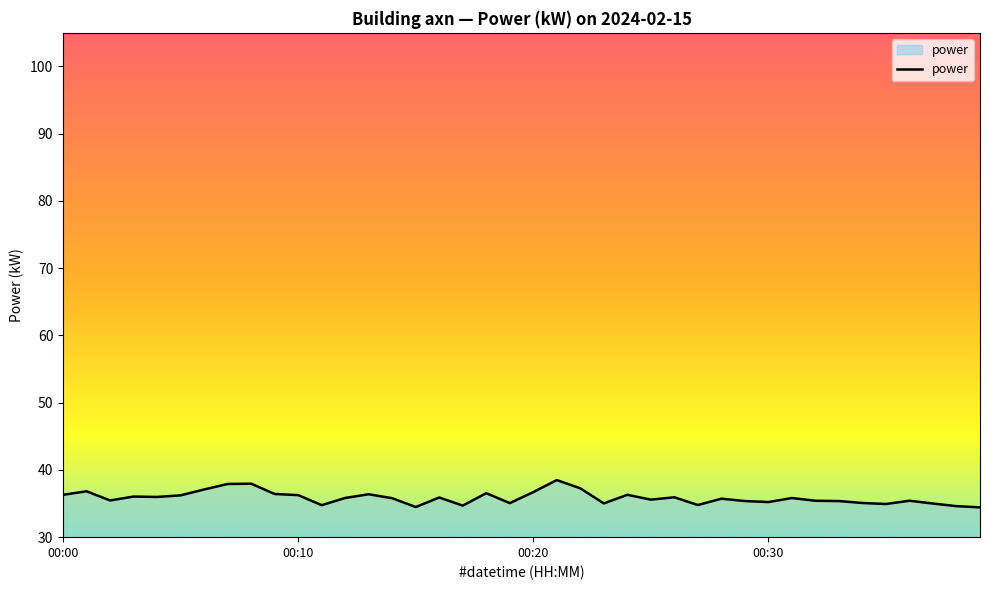

What is the maximum value shown in the chart?

38.5